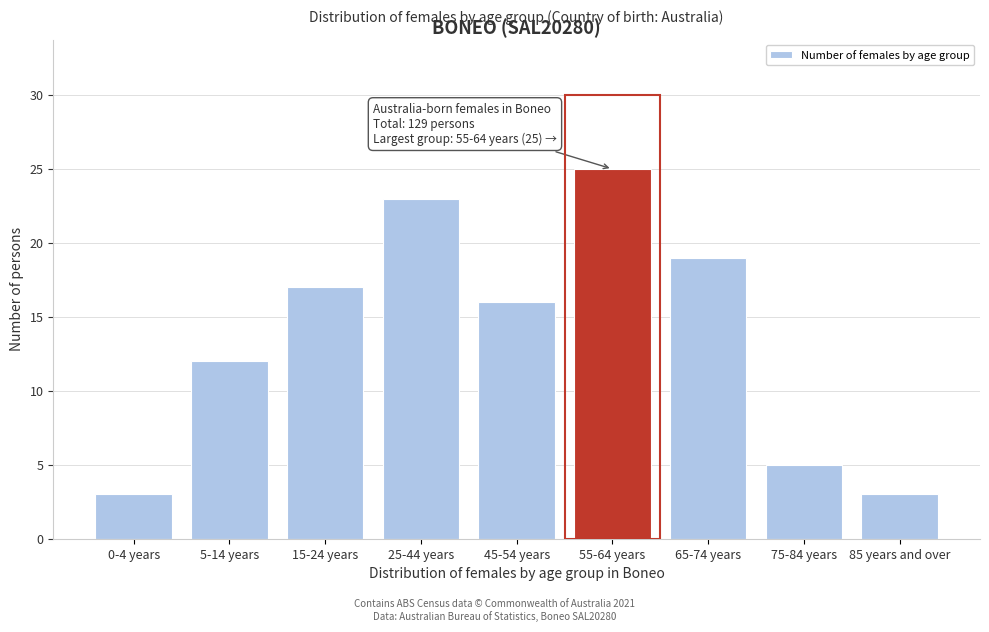

Reading left to right, extract all data points from this chart.

0-4 years=3	5-14 years=12	15-24 years=17	25-44 years=23	45-54 years=16	55-64 years=25	65-74 years=19	75-84 years=5	85 years and over=3